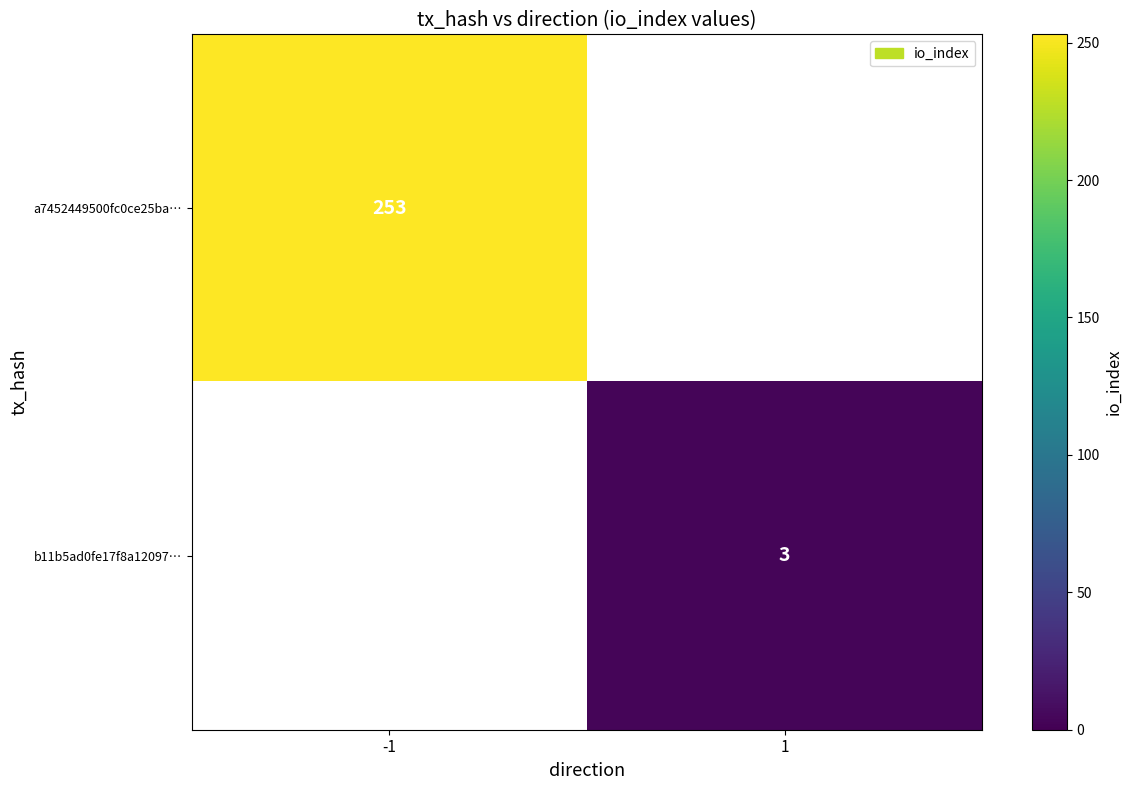

At which category does the chart reach its minimum across all series?

1